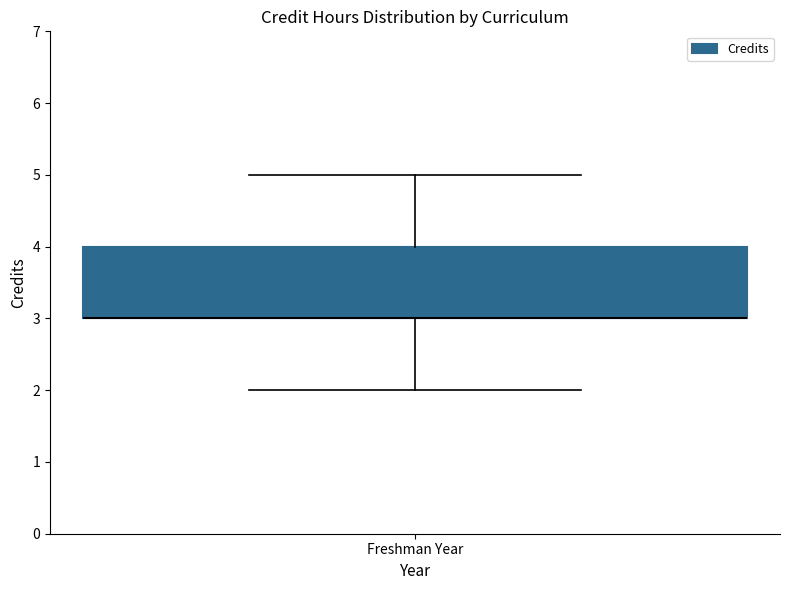

Where is the lower edge of the box for Freshman Year on the y-axis? The values are not printed on the chart, so give them approximately, as read against the axis.

3